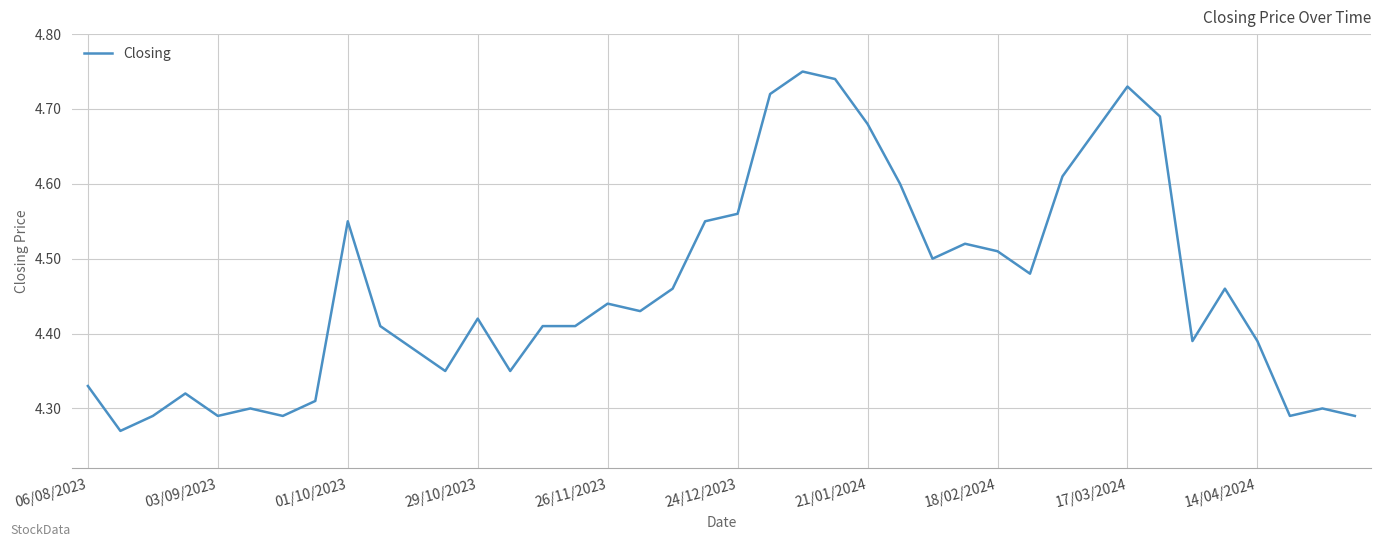

What is the difference between the maximum and minimum values?

0.5